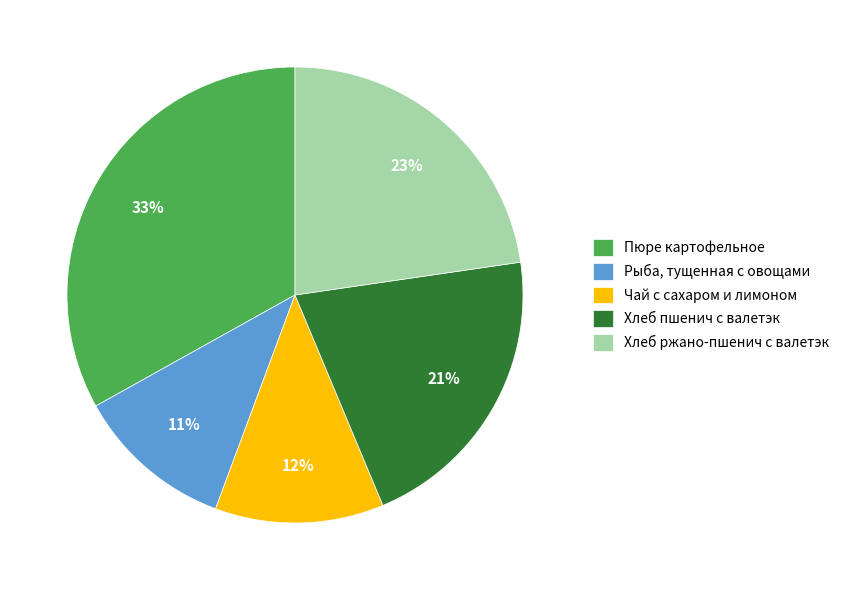

The Хлеб пшенич с валетэк slice represents 31% of the pie. True or false?

False